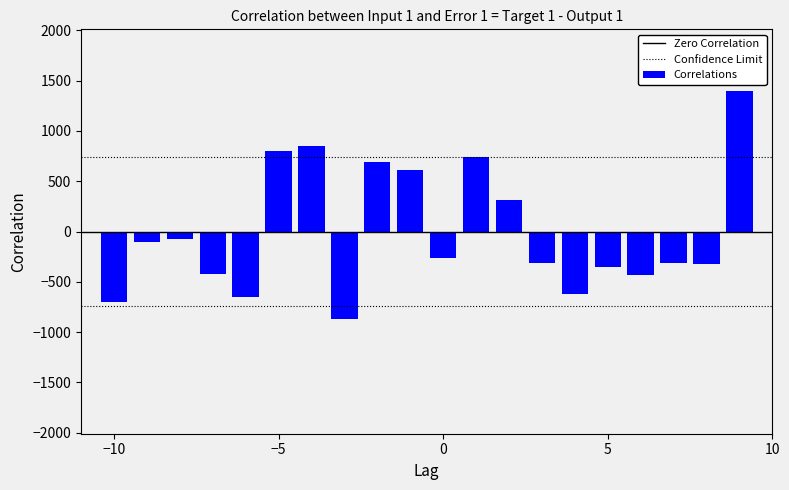

What is the smallest value displayed?

-866.6